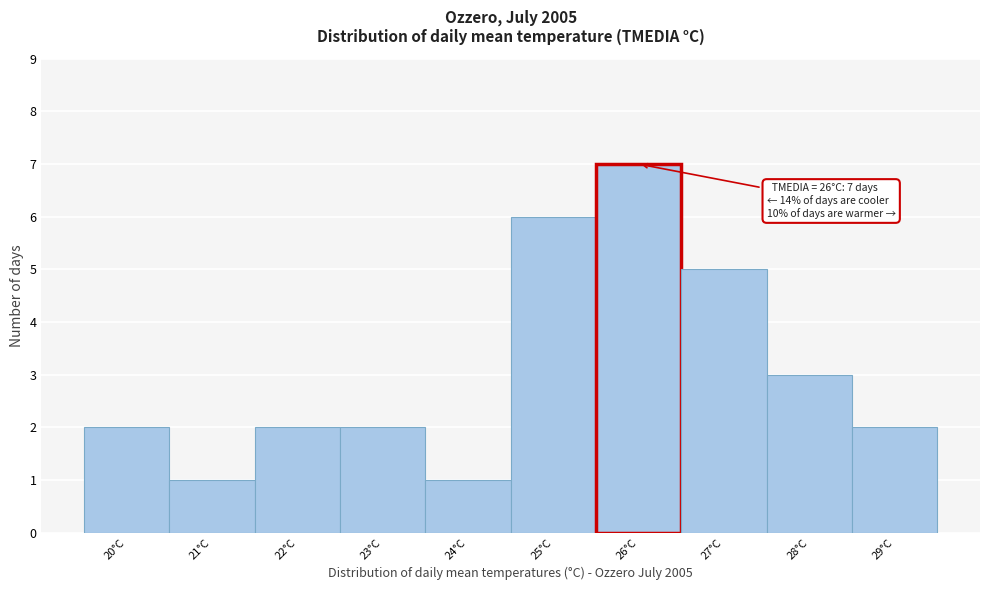

Which range on the x-axis has the tallest bar?

25.5 to 26.5